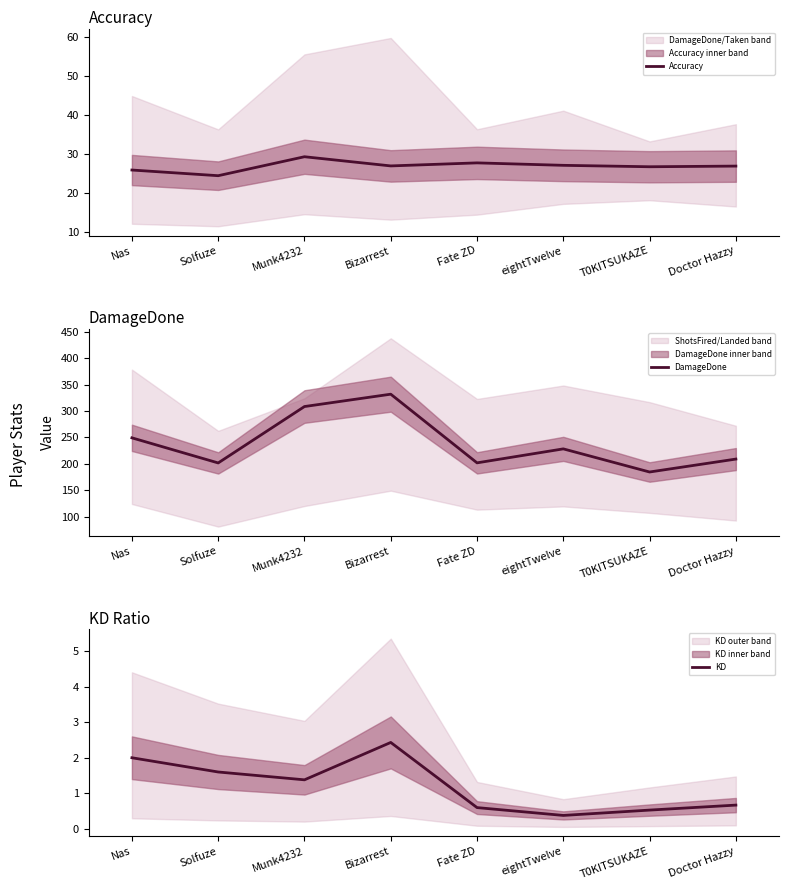

The value of DamageDone at T0KITSUKAZE is 184.6. True or false?

True